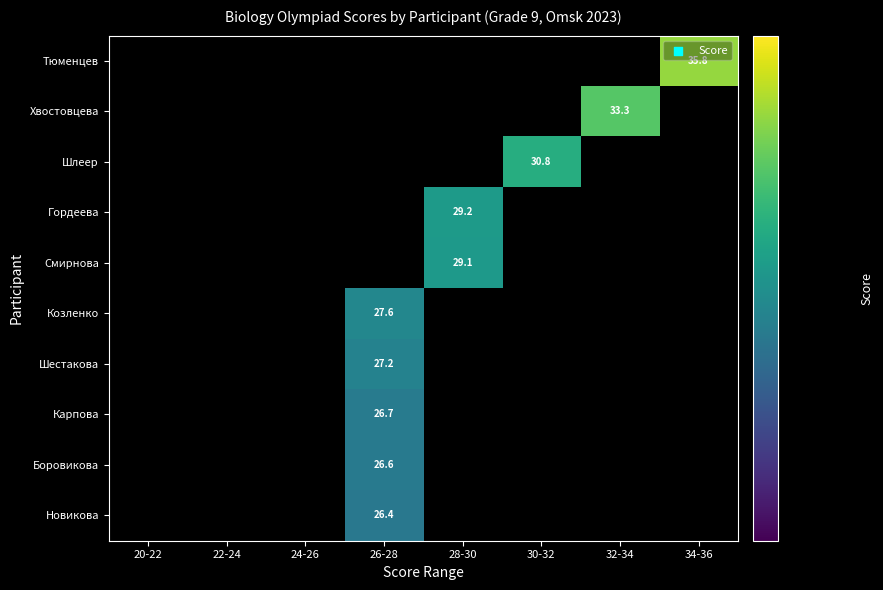

Which category has the highest value across all series?

34-36